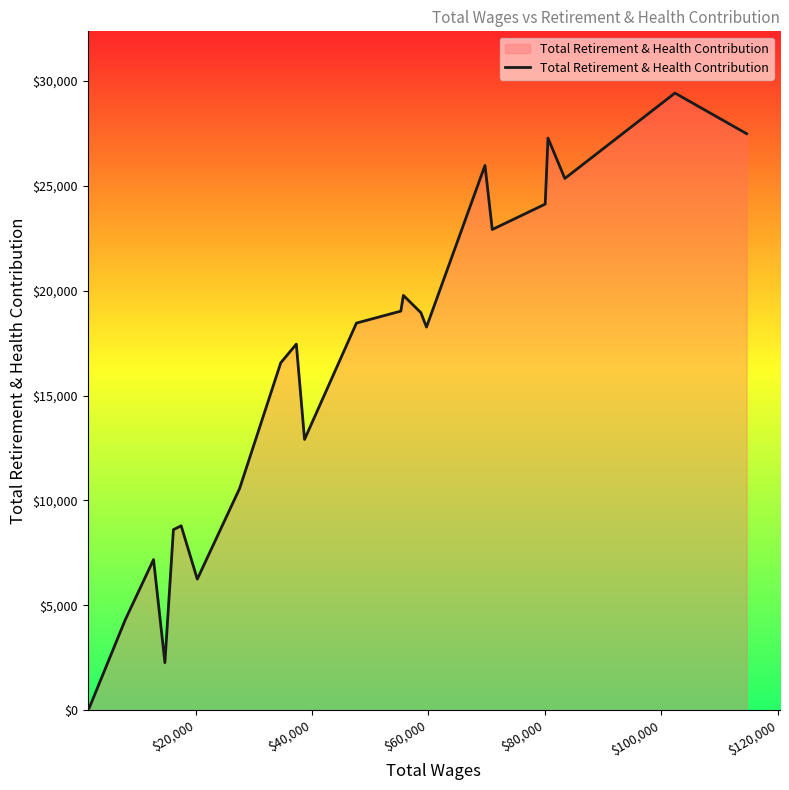

What is the maximum value shown in the chart?

29422